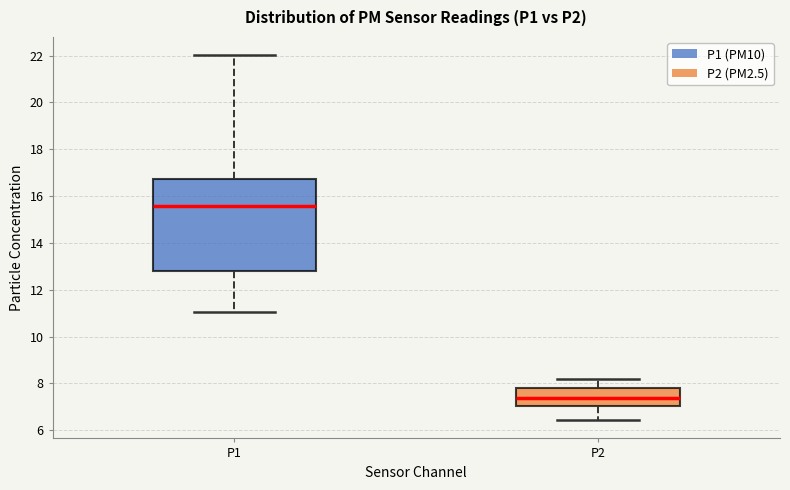

Which box is the tallest, from its lower edge to its upper edge?

P1